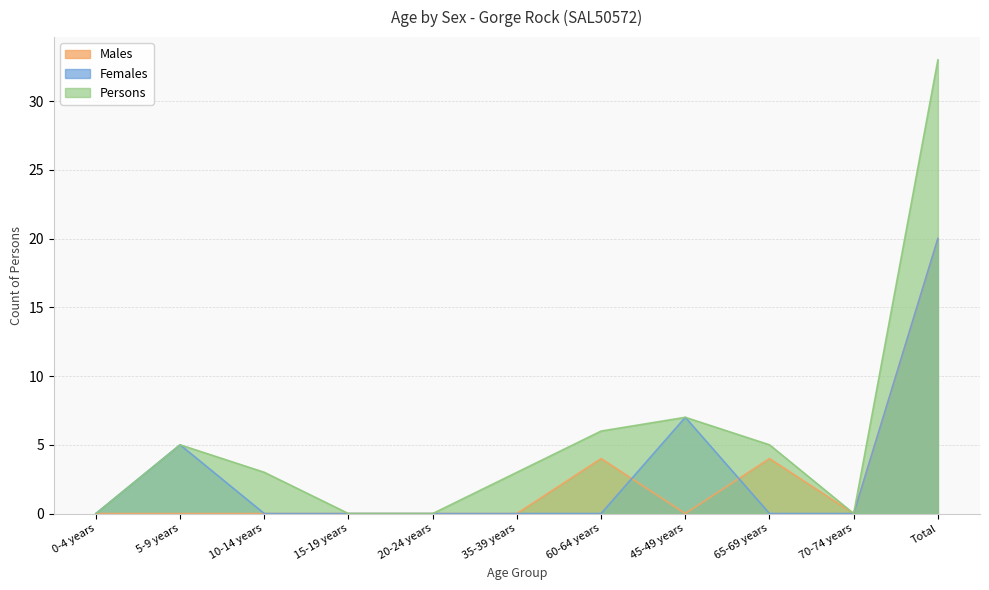

How many positive values does the Persons series have?

7